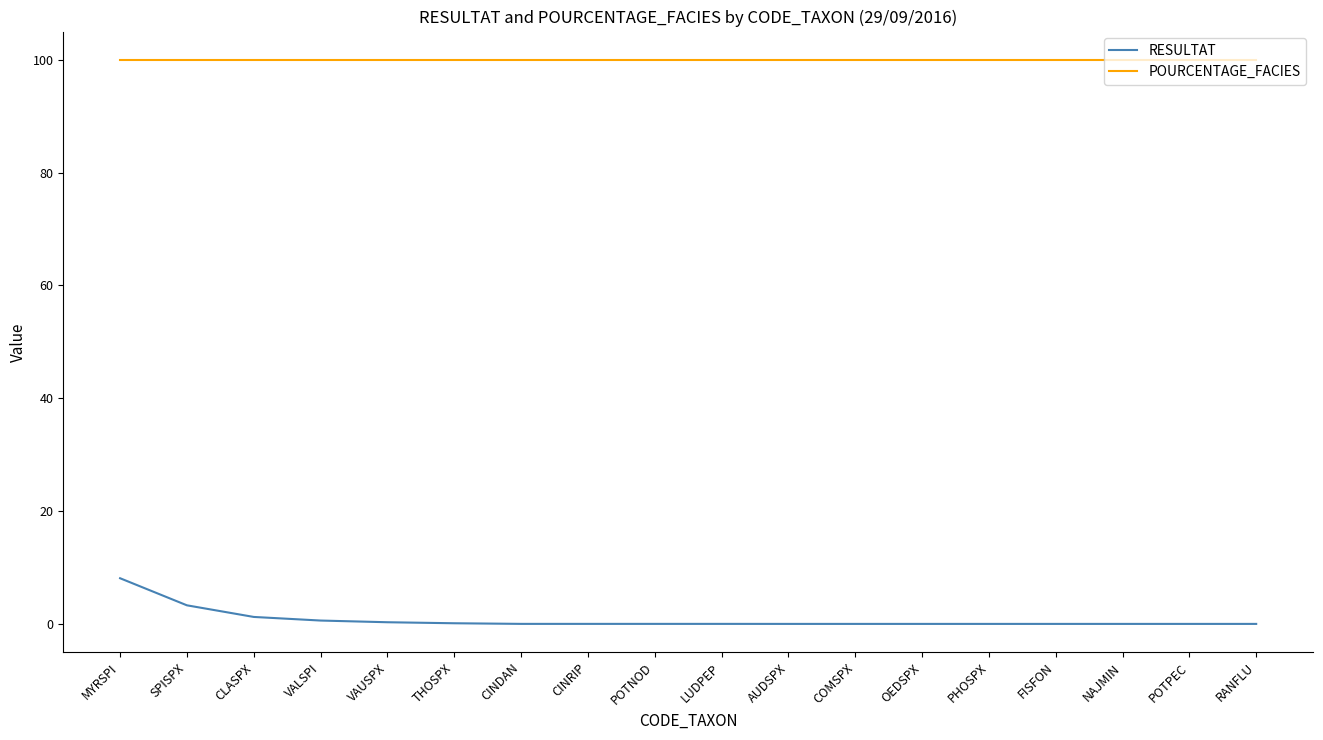

Rank the series at PHOSPX from highest to lowest value.

POURCENTAGE_FACIES, RESULTAT